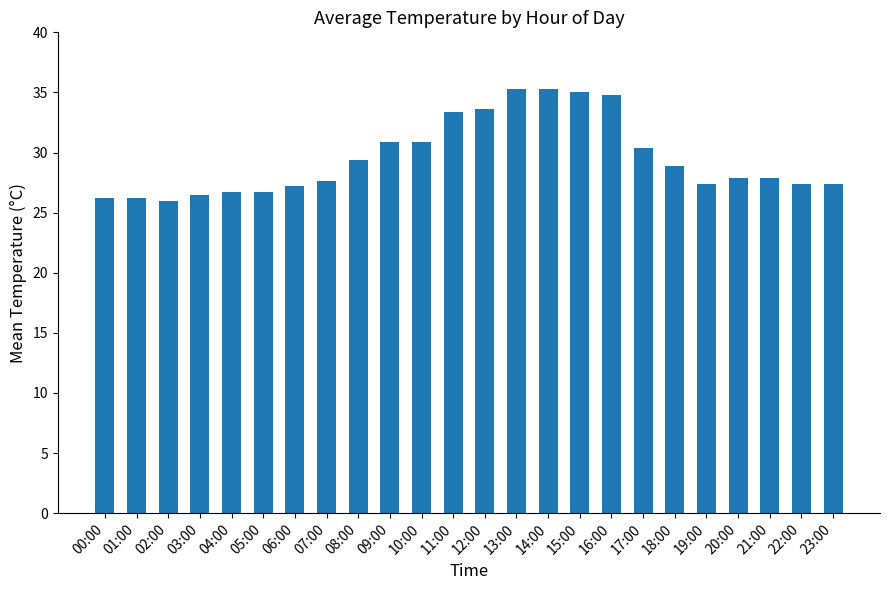

What is the smallest value displayed?

26.0